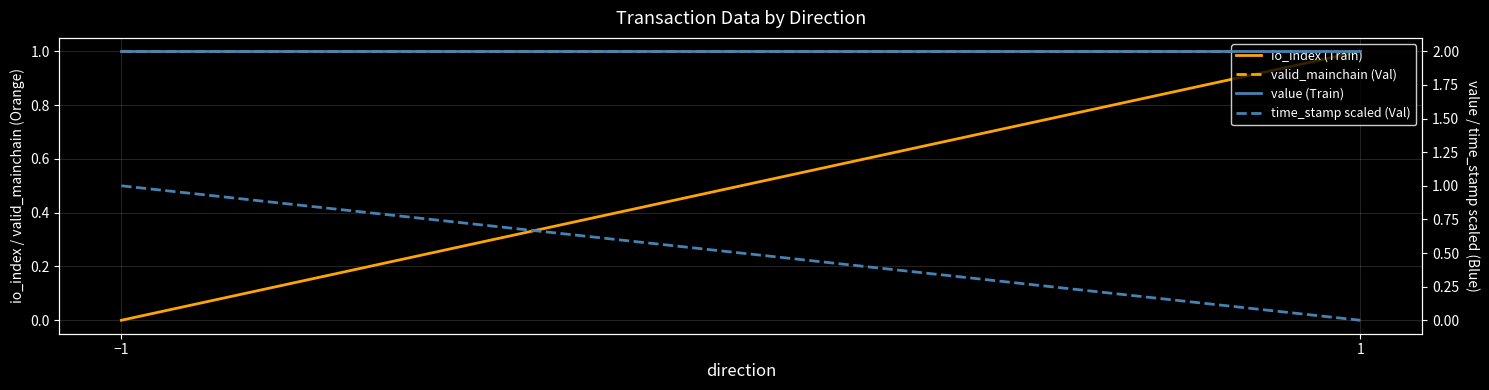

What are all the series names shown in the legend?

io_index (Train), valid_mainchain (Val), value (Train), time_stamp scaled (Val)